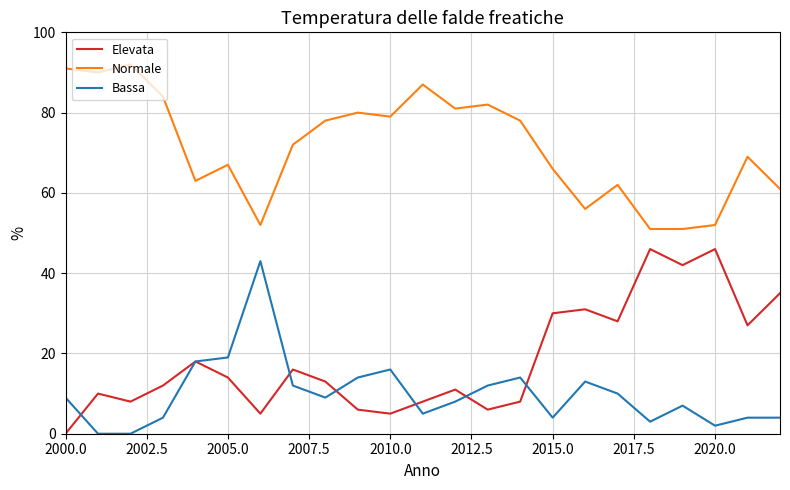

True or false: Normale and Elevata cross at least once.

False